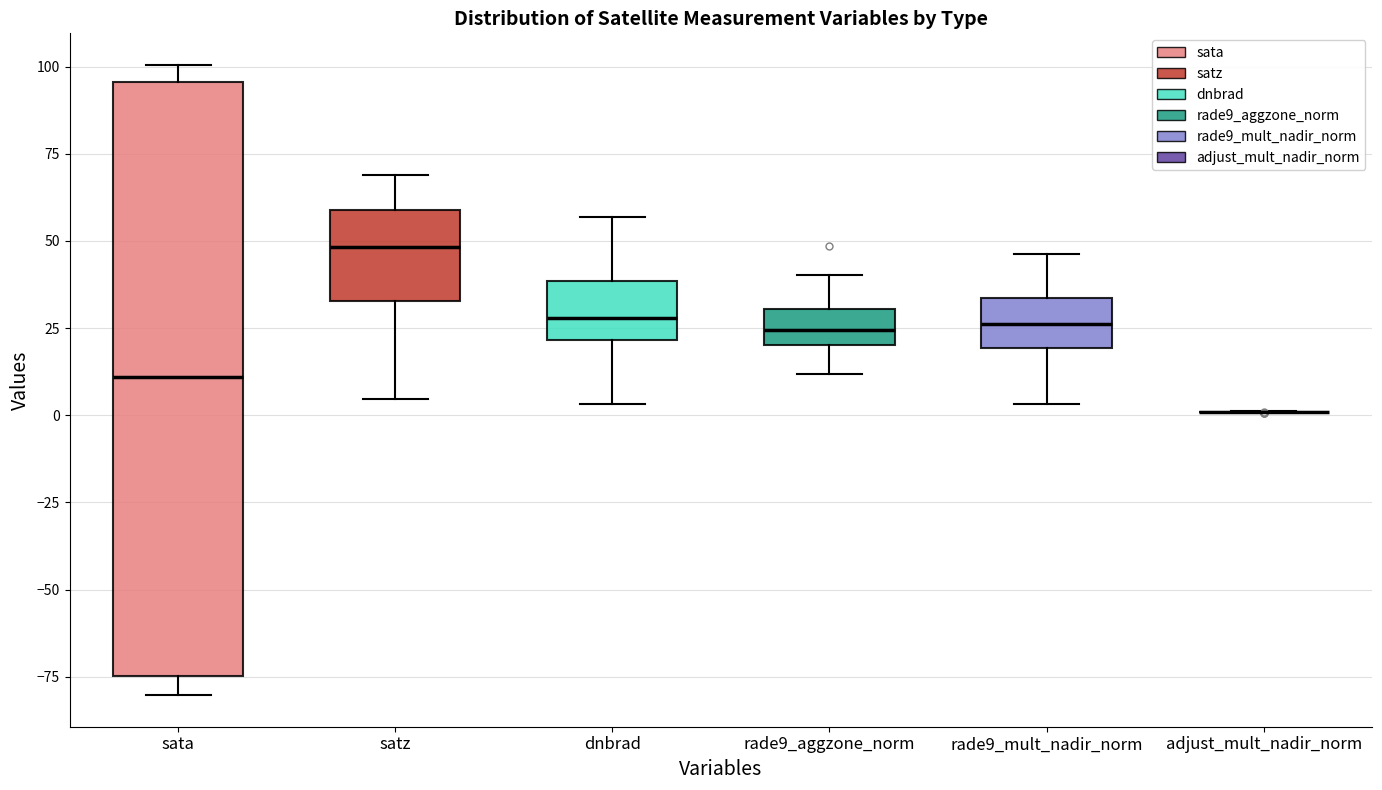

Reading left to right, read every box against the y-axis: the position of its median line, the range the box covers, and the ends of its whiskers. The values are not printed on the chart, so give them approximately, as read against the axis.

sata: median 10, box -75 to 95, whiskers -80 to 100
satz: median 50, box 35 to 60, whiskers 5 to 70
dnbrad: median 30, box 20 to 40, whiskers 5 to 55
rade9_aggzone_norm: median 25, box 20 to 30, whiskers 10 to 40
rade9_mult_nadir_norm: median 25, box 20 to 35, whiskers 5 to 45
adjust_mult_nadir_norm: box collapsed to a line at 0, whiskers 0 to 0